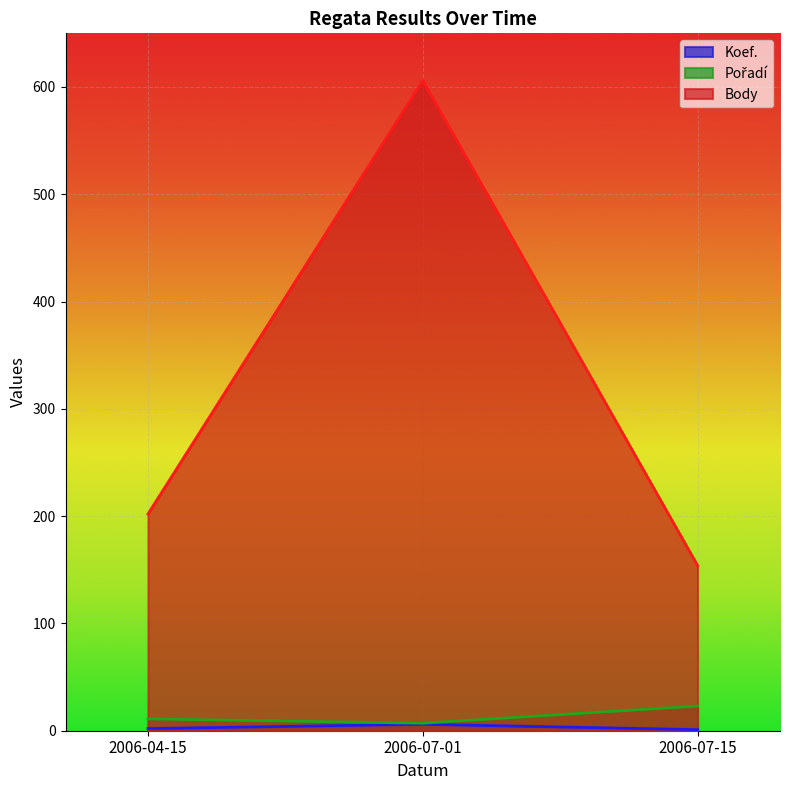

What is the sum of the Koef. values at 2006-07-01 and 2006-04-15?

8